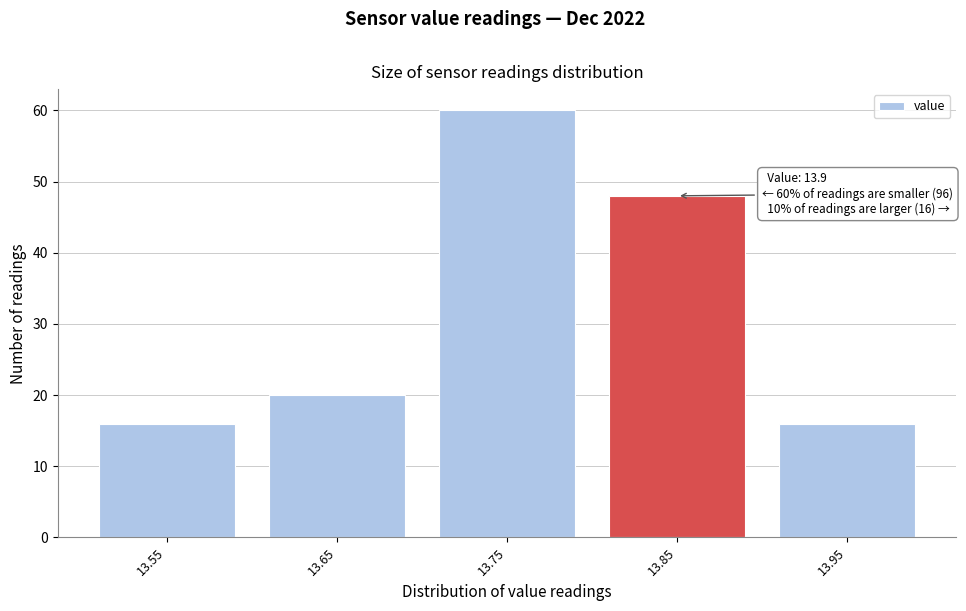

Reading left to right, transcribe all the data shown in this chart.

16	20	60	48	16